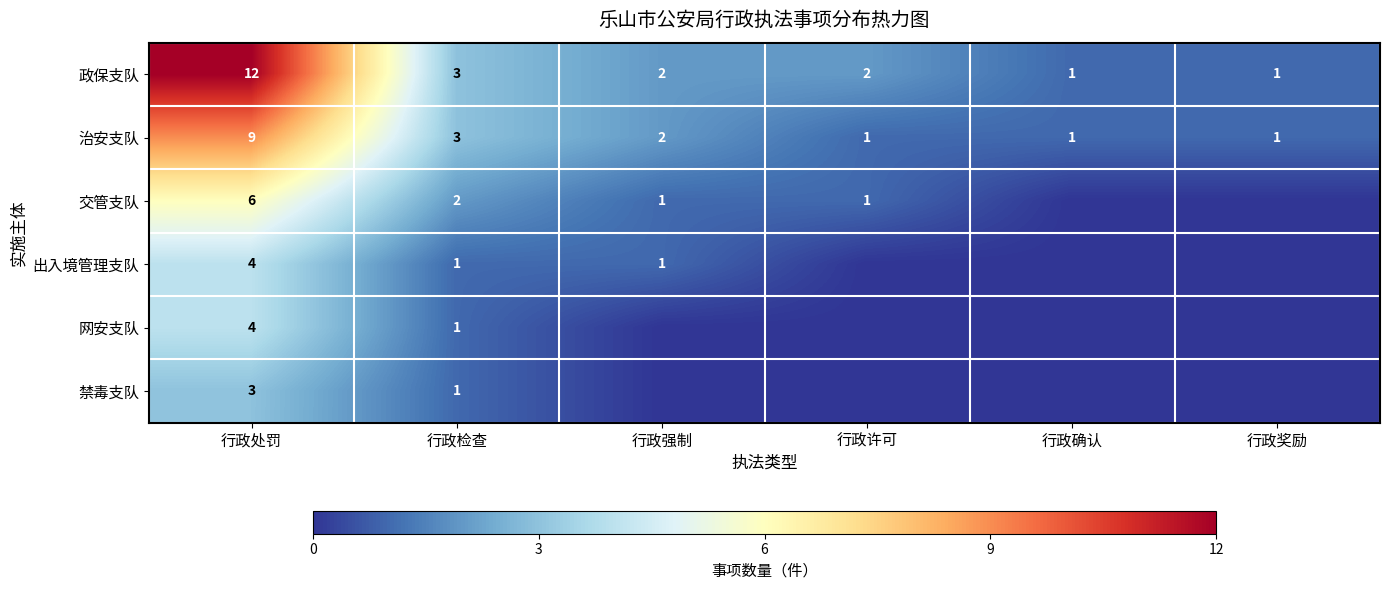

Where is 政保支队 nearest to the value 6?

行政检查